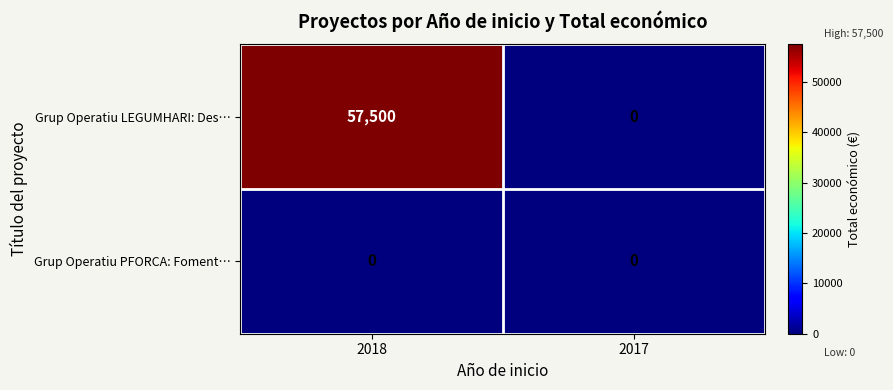

What is the difference between the Grup Operatiu LEGUMHARI: Des… values at 2017 and 2018?

57500